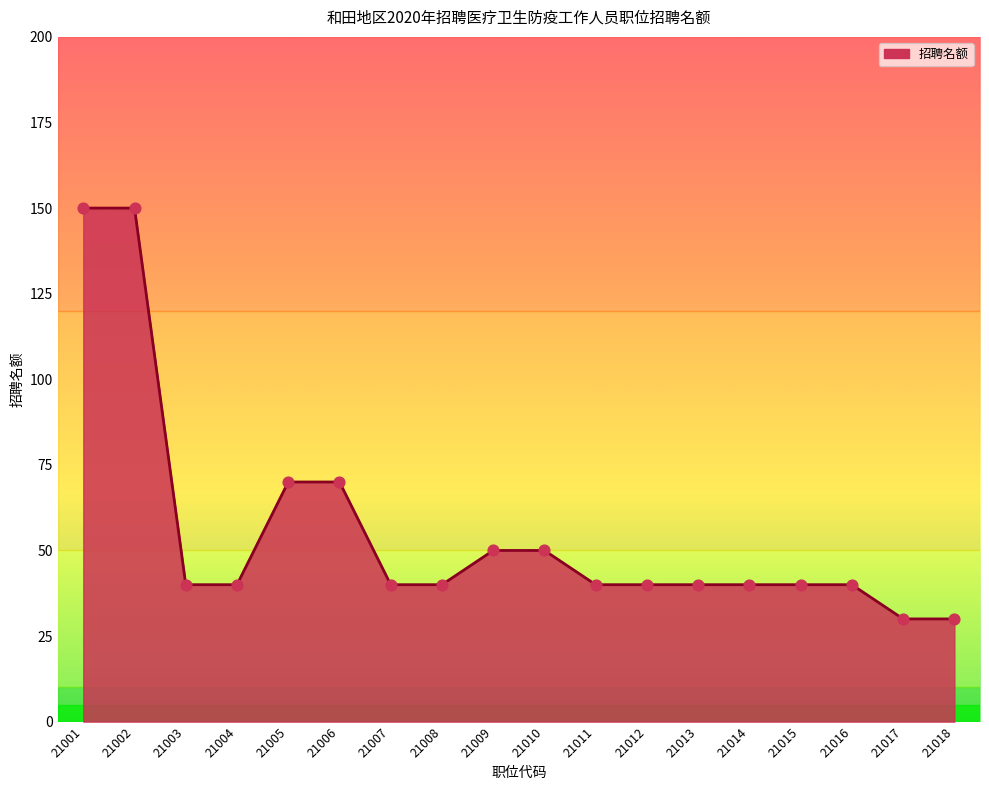

Between 21016 and 21018, which is larger?

21016